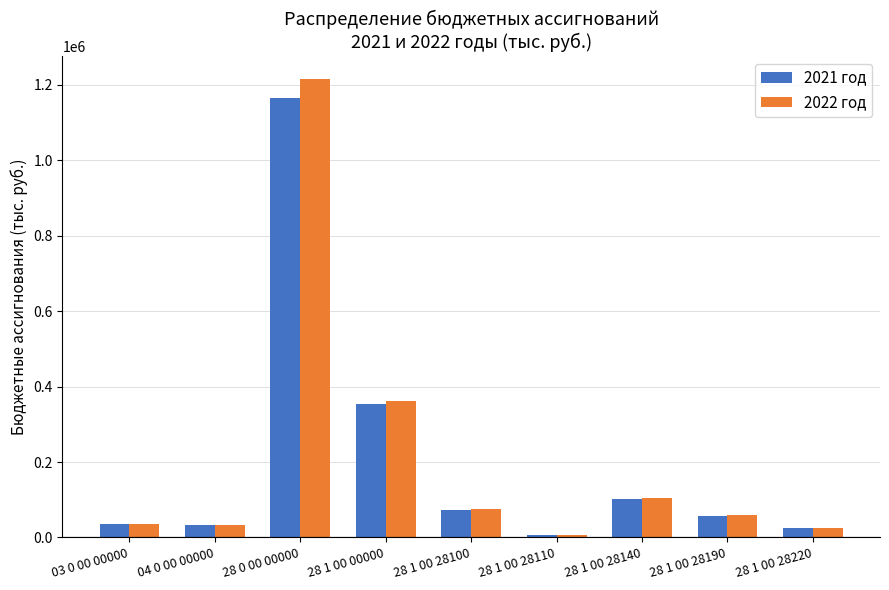

Is the value of 2022 год at 28 0 00 00000 greater than the value of 2021 год at 28 1 00 28220?

Yes